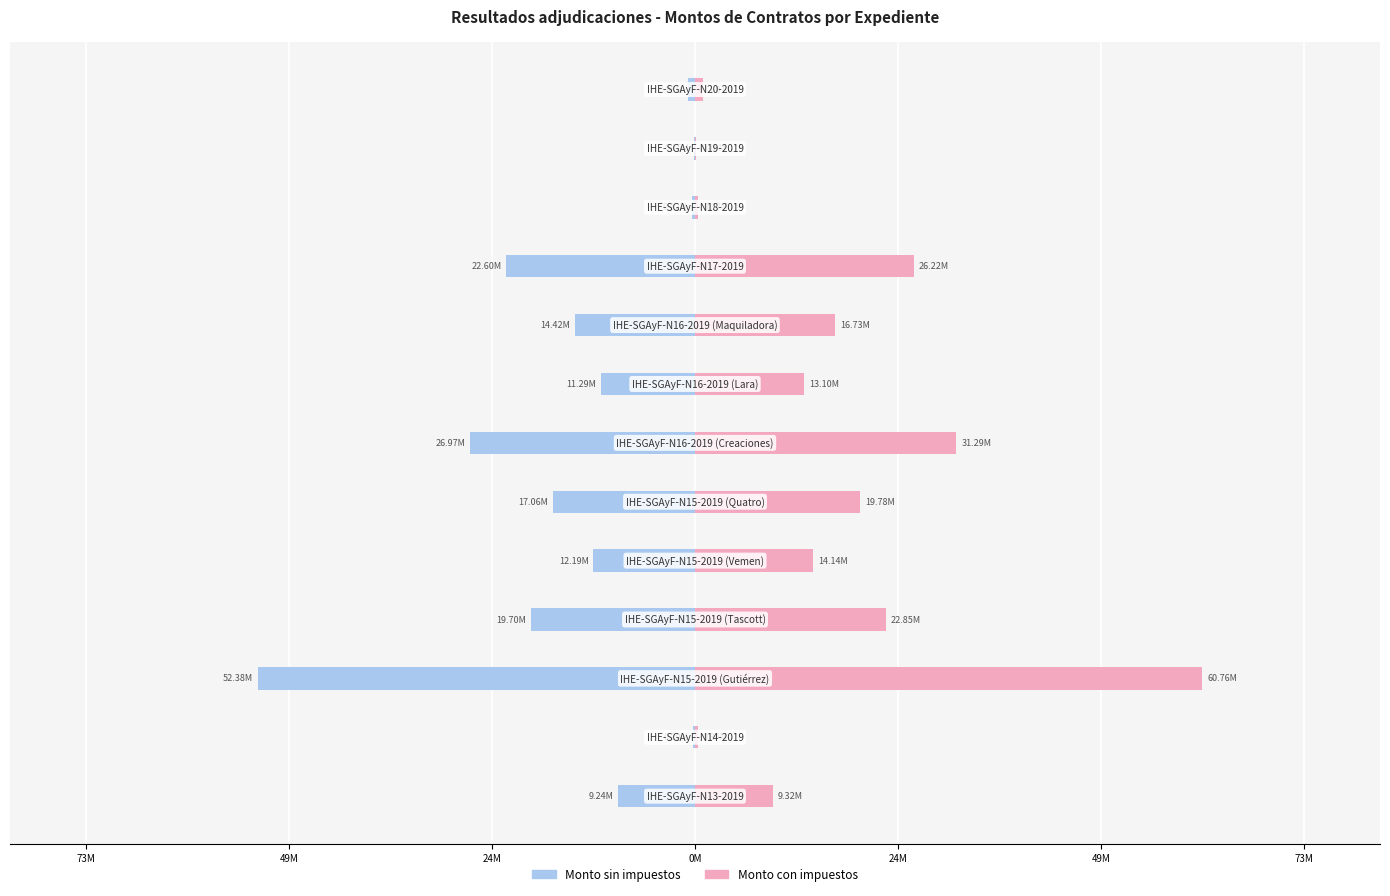

Which series has the largest total across all categories?

Monto con impuestos